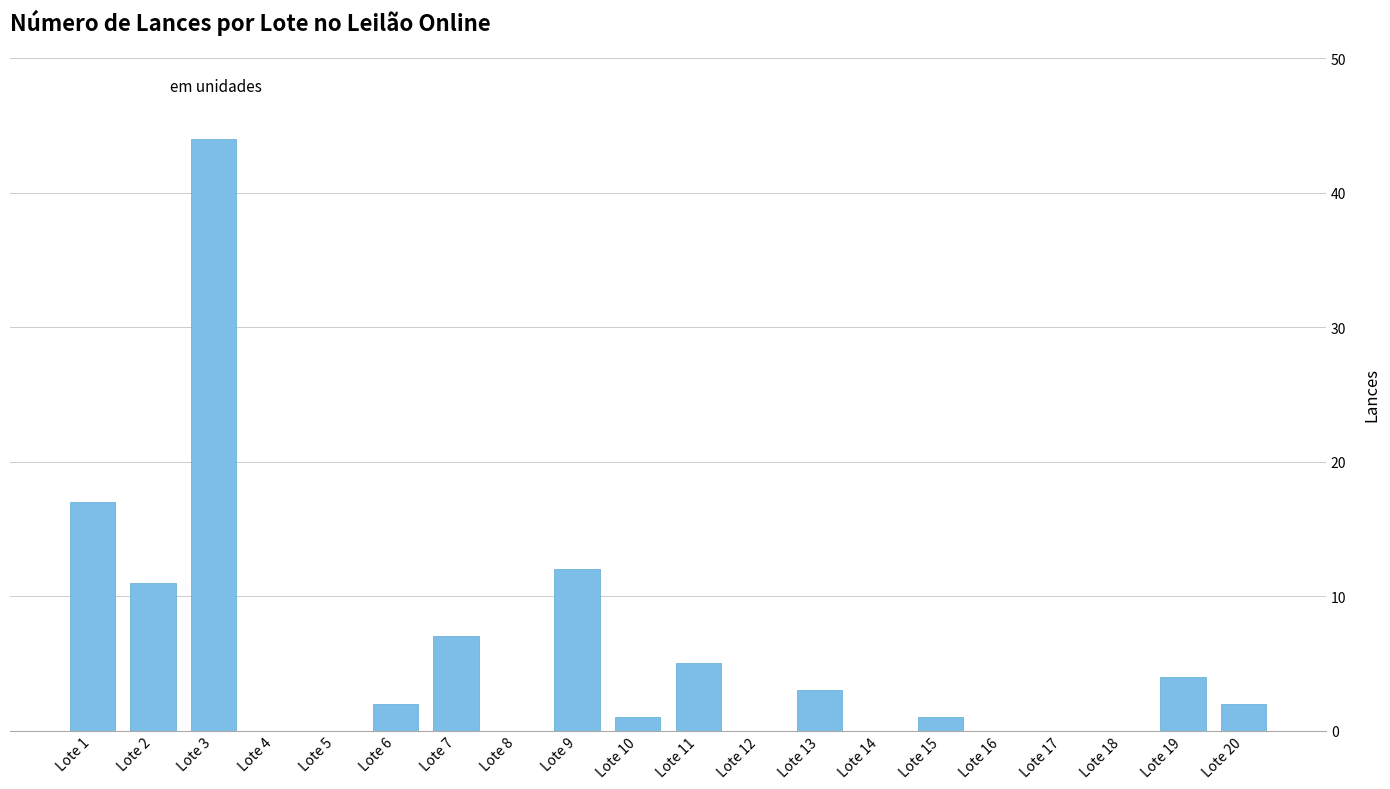

How many series are shown in this chart?

1